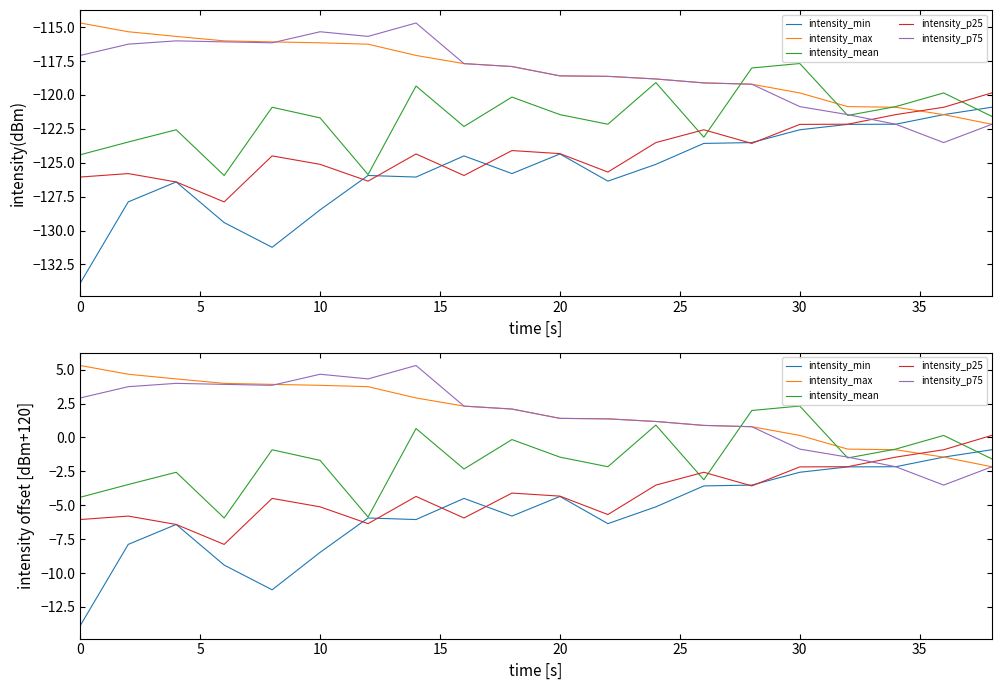

True or false: intensity_min has a value of -2.9 at 11.

False